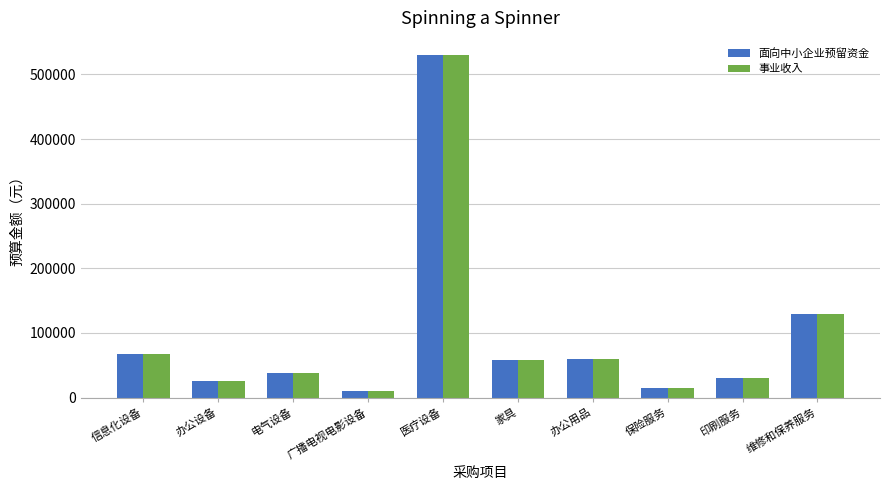

The 面向中小企业预留资金 series shows 9505 at 印刷服务. True or false?

False